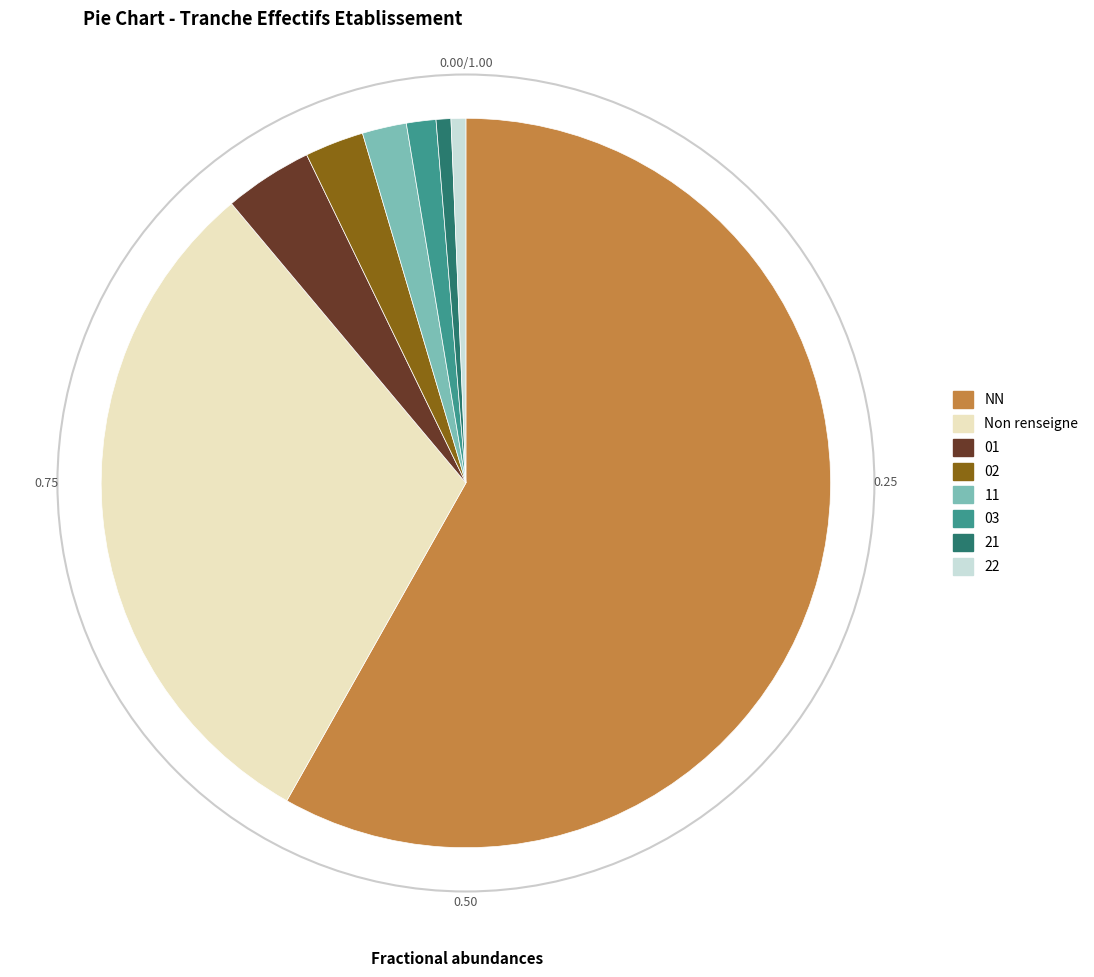

Is there a majority slice in this chart?

Yes